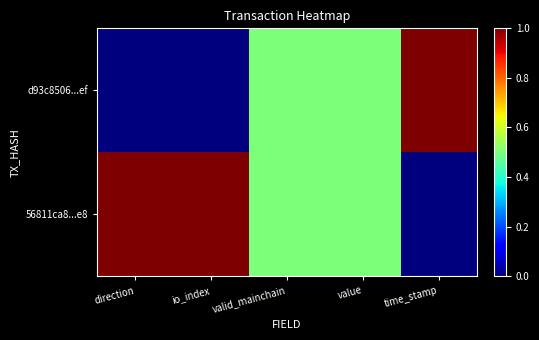

How many distinct data groups are displayed?

2